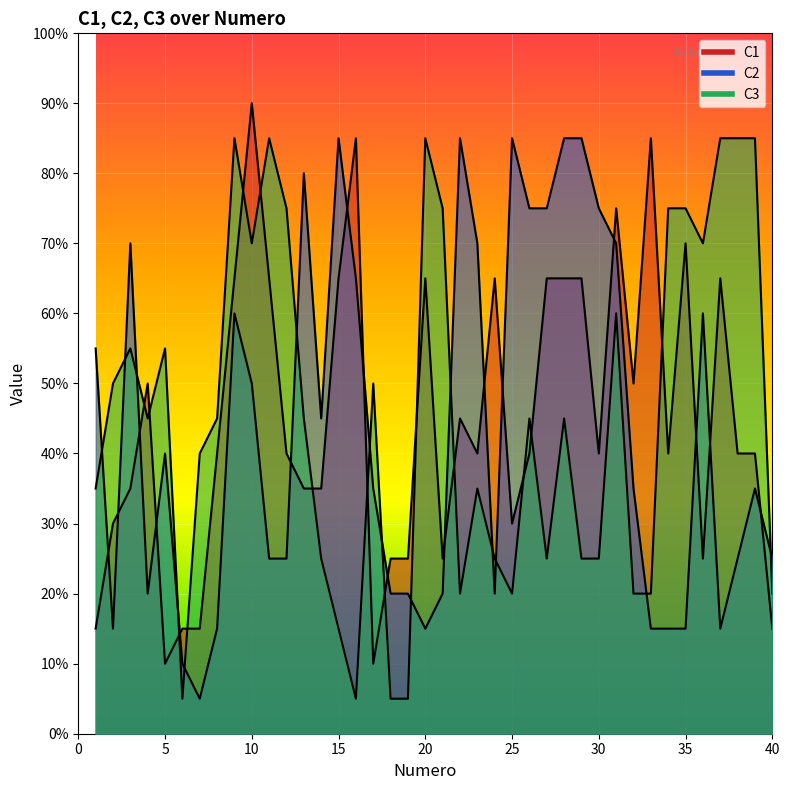

Rank the series at 8 from highest to lowest value.

C3, C1, C2